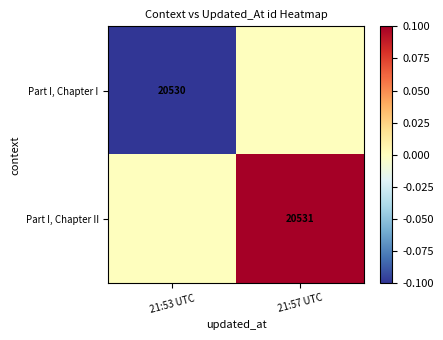

Between 21:53 UTC and 21:57 UTC, which series saw the biggest shift?

Part I, Chapter I